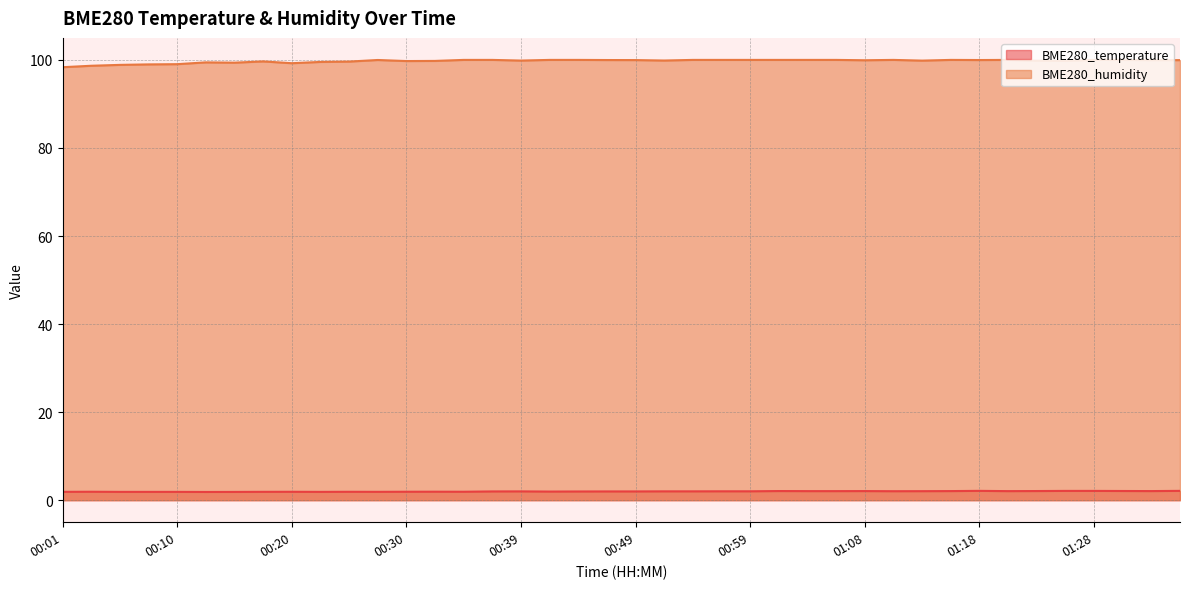

Reading left to right, transcribe all the data shown in this chart.

BME280_temperature: 00:01=1.9	00:03=1.9	00:05=1.9	00:08=1.9	00:10=1.9	00:13=1.9	00:15=1.9	00:17=1.9	00:20=1.9	00:22=1.9	00:25=1.9	00:27=1.9	00:30=1.9	00:32=1.9	00:34=1.9	00:37=2.0	00:39=2.0	00:42=2.0	00:44=2.0	00:47=2.0	00:49=2.0	00:51=2.0	00:54=2.0	00:56=2.0	00:59=2.0	01:01=2.1	01:04=2.1	01:06=2.1	01:08=2.1	01:11=2.0	01:13=2.0	01:16=2.1	01:18=2.1	01:21=2.1	01:23=2.1	01:25=2.1	01:28=2.1	01:30=2.1	01:33=2.1	01:35=2.1
BME280_humidity: 00:01=98.3	00:03=98.7	00:05=98.9	00:08=99.0	00:10=99.0	00:13=99.4	00:15=99.4	00:17=99.7	00:20=99.2	00:22=99.5	00:25=99.6	00:27=100.0	00:30=99.7	00:32=99.8	00:34=100.0	00:37=100.0	00:39=99.8	00:42=100.0	00:44=100.0	00:47=100.0	00:49=100.0	00:51=99.9	00:54=100.0	00:56=100.0	00:59=100.0	01:01=100.0	01:04=100.0	01:06=100.0	01:08=99.9	01:11=100.0	01:13=99.8	01:16=100.0	01:18=100.0	01:21=100.0	01:23=99.8	01:25=99.8	01:28=100.0	01:30=100.0	01:33=99.9	01:35=100.0